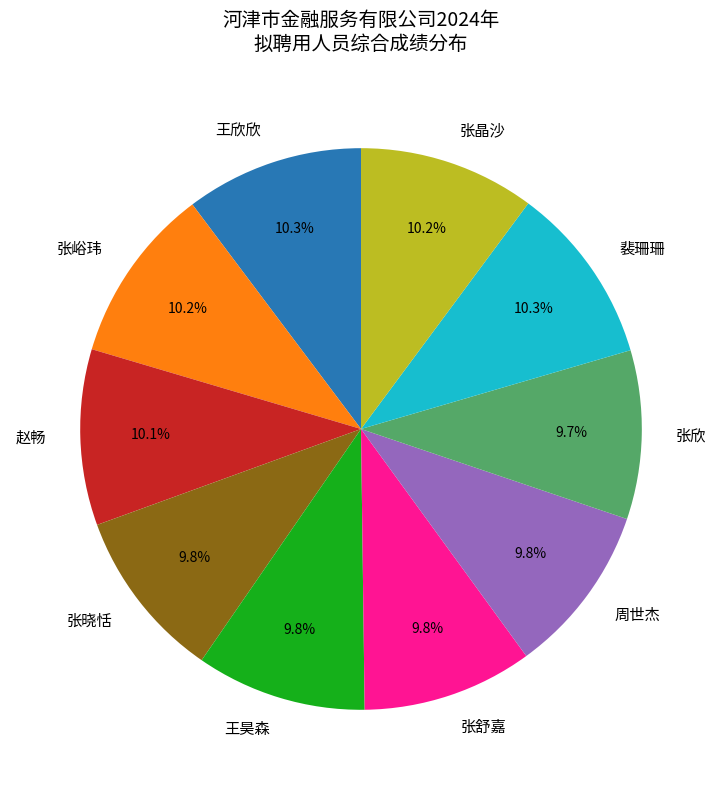

How many segments does this pie chart have?

10